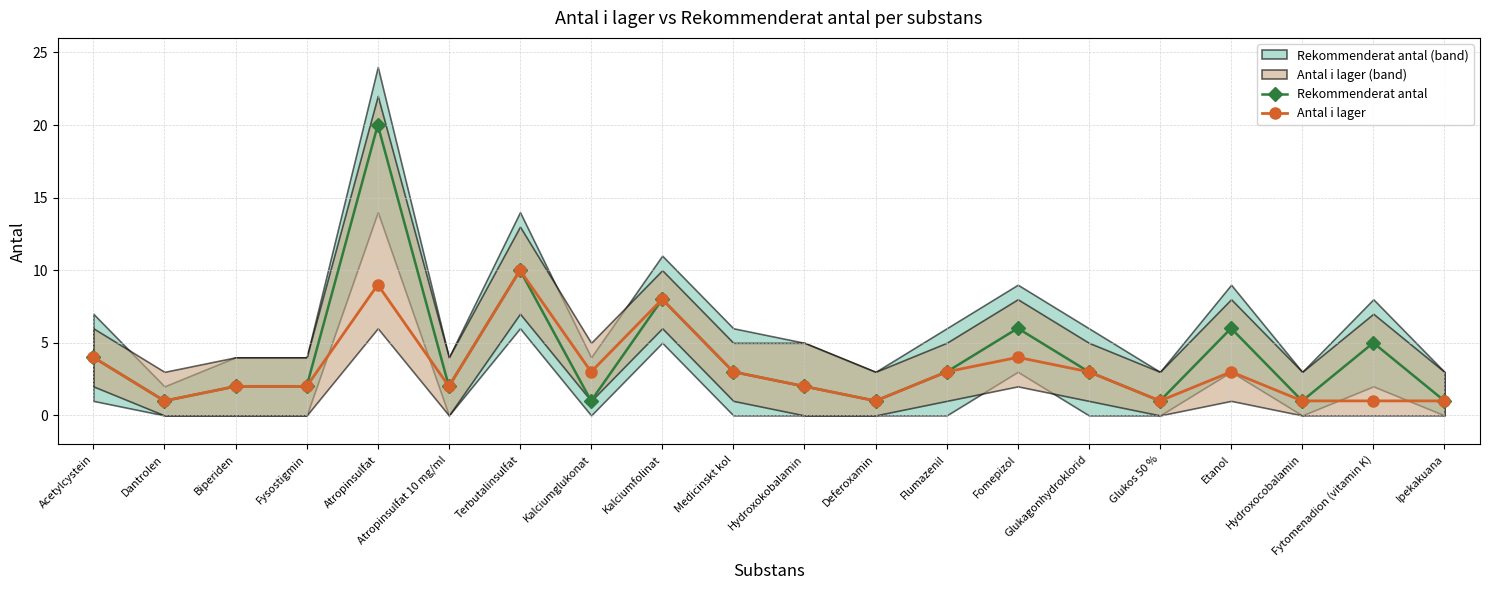

How many categories are shown in the chart?

20